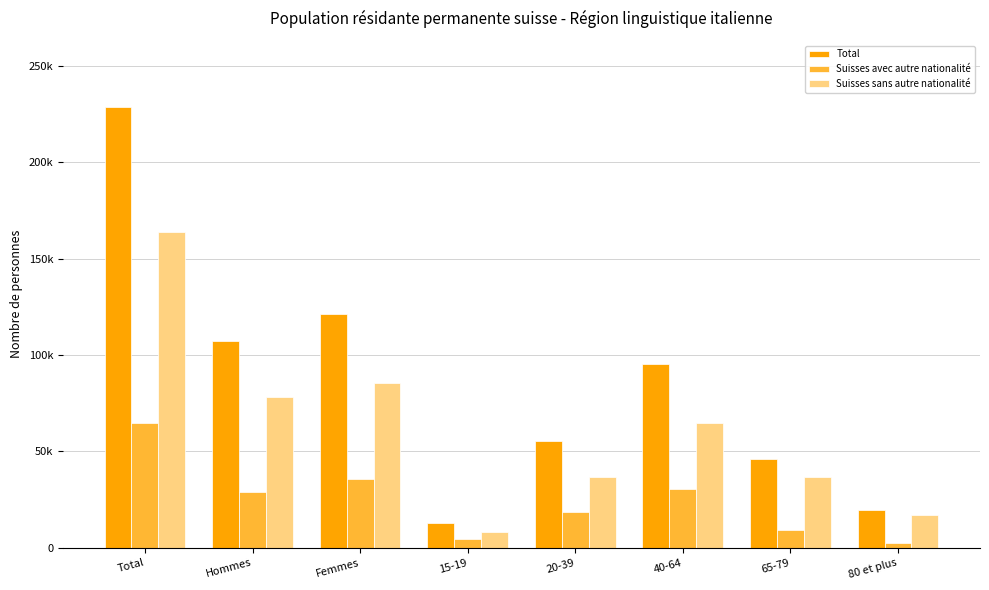

Is the value of Suisses avec autre nationalité at 40-64 greater than the value of Suisses sans autre nationalité at 65-79?

No